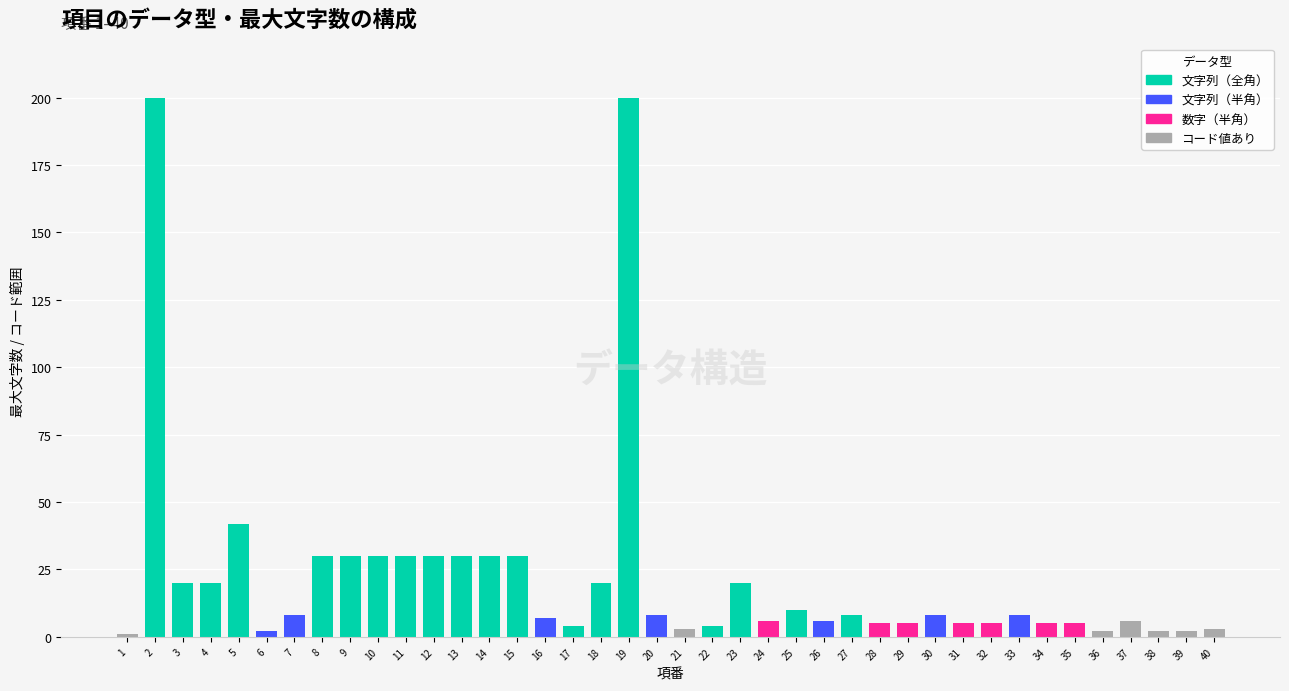

What are all the series names shown in the legend?

文字列（全角）, 文字列（半角）, 数字（半角）, コード値あり